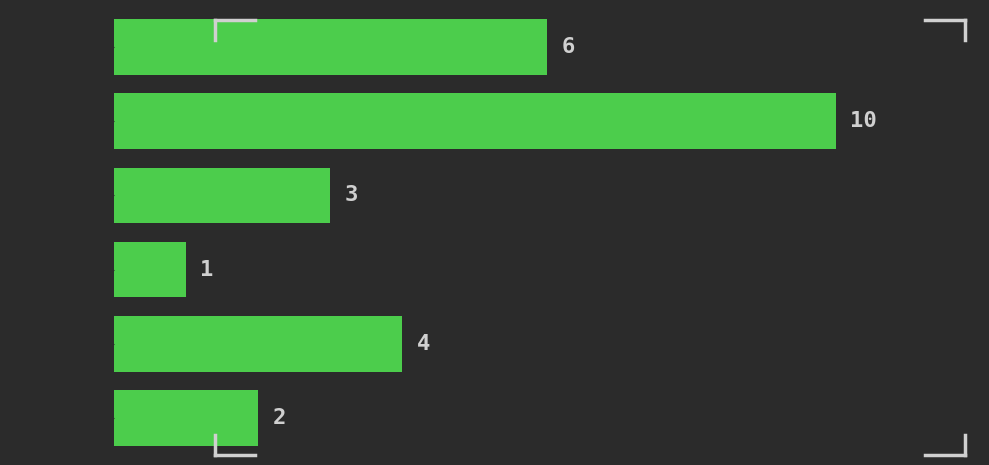

Reading top to bottom, list all the values displayed in this chart.

6	10	3	1	4	2